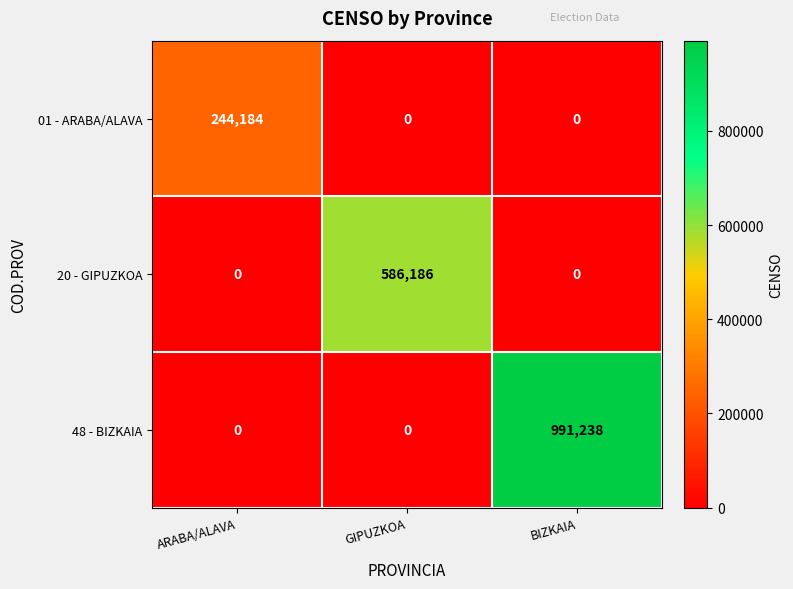

What is the maximum value for 48 - BIZKAIA?

991238